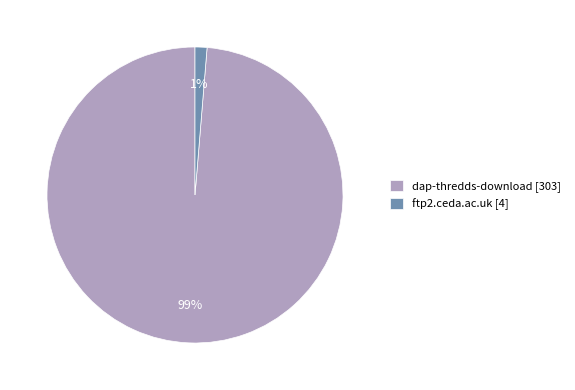

How many segments does this pie chart have?

2